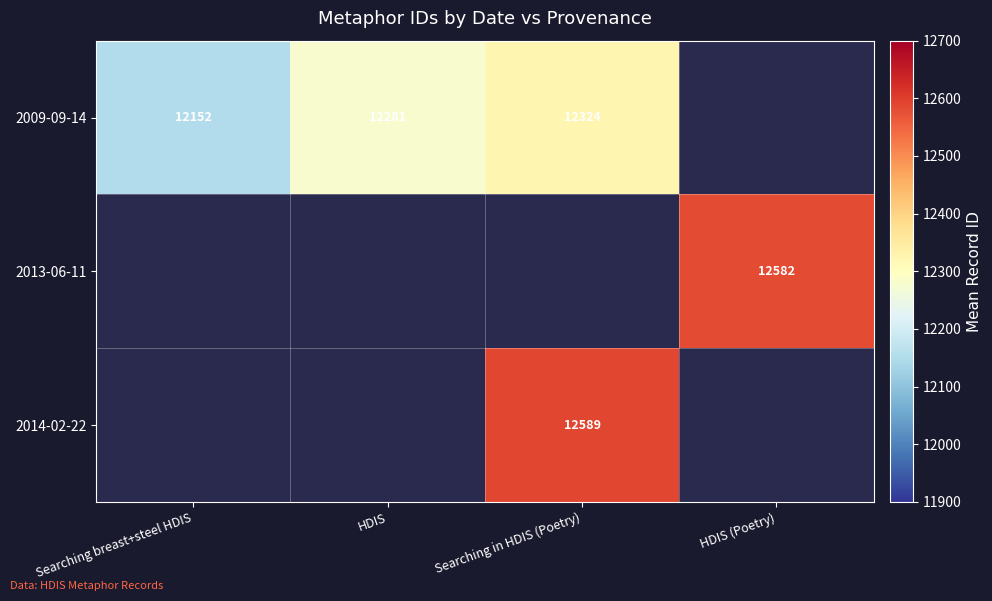

At how many categories does at least one series exceed 12326?

2